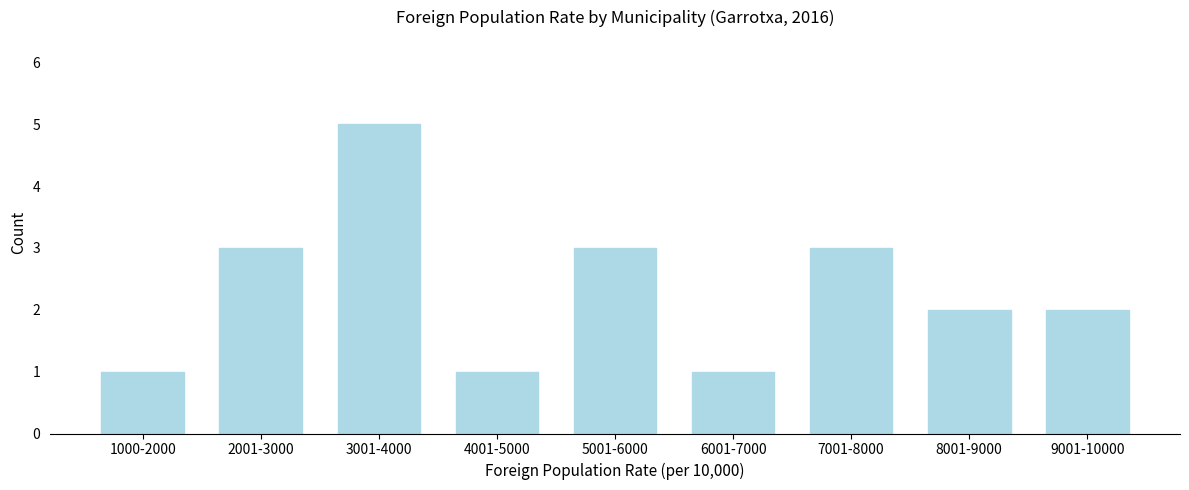

Reading left to right, extract all data points from this chart.

1000-2000=1	2001-3000=3	3001-4000=5	4001-5000=1	5001-6000=3	6001-7000=1	7001-8000=3	8001-9000=2	9001-10000=2